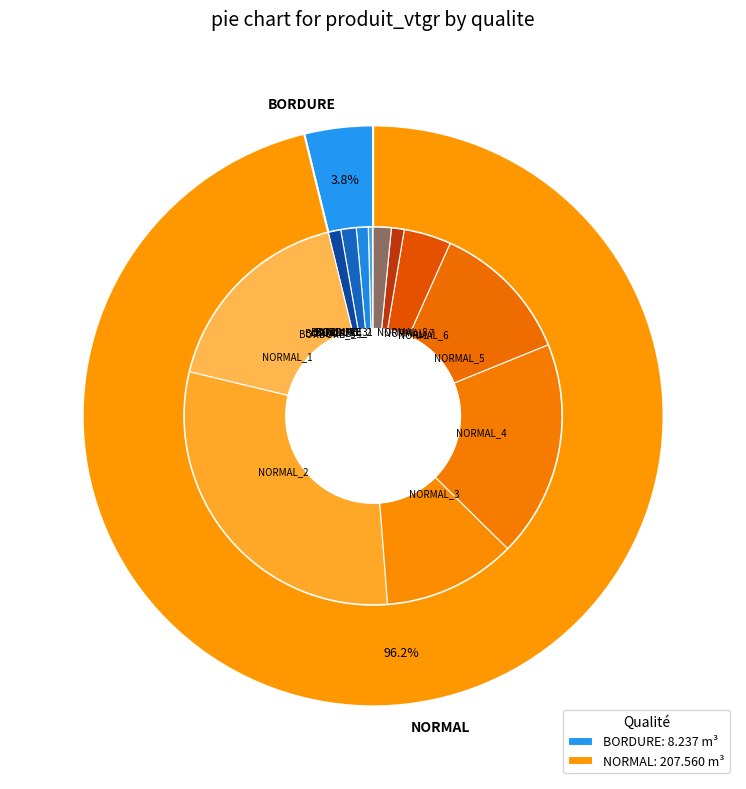

What percentage is the NORMAL_4 slice, to the nearest percent?

19%